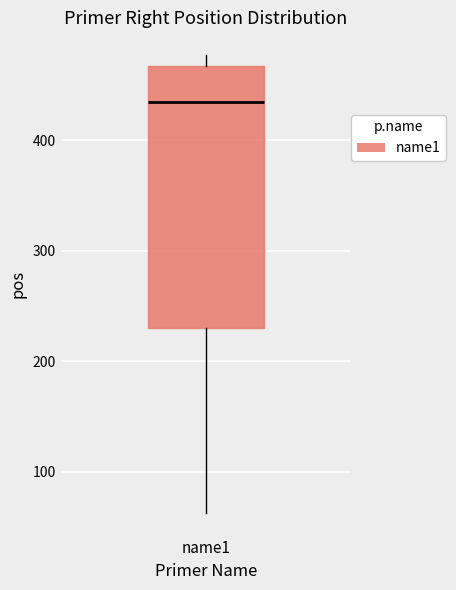

Read this box plot against the y-axis: the position of the median line, the range covered by the box, and the ends of both whiskers. The values are not printed on the chart, so give them approximately, as read against the axis.

median 430, box 230 to 470, whiskers 60 to 480